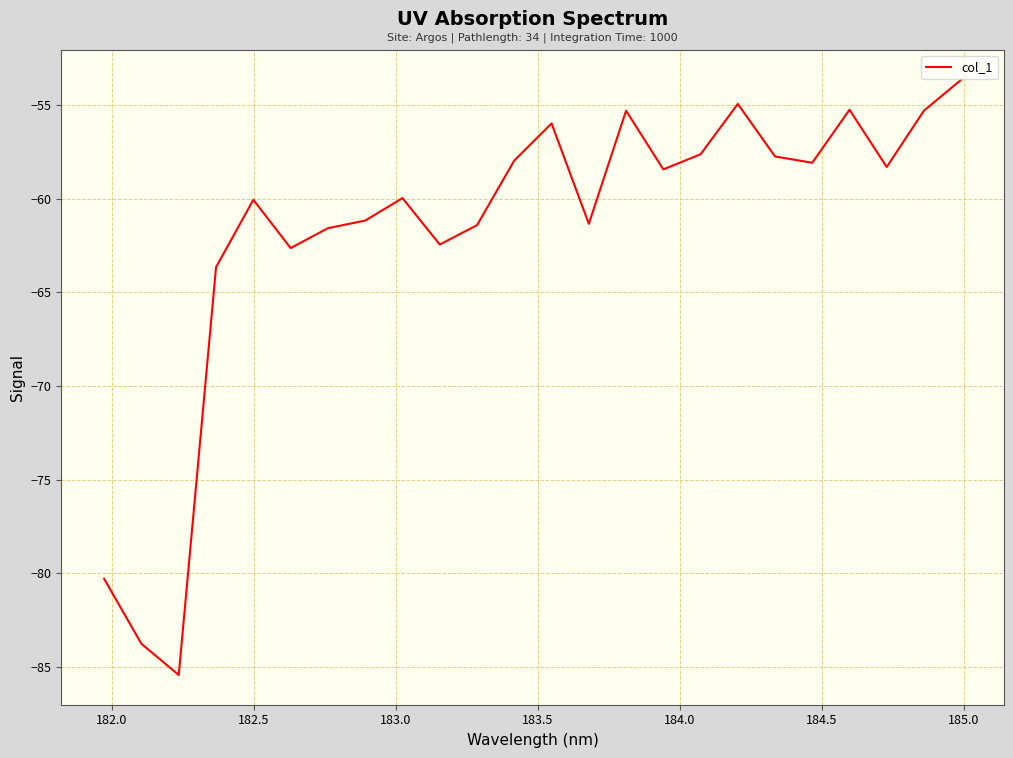

What is the average value?

-61.8